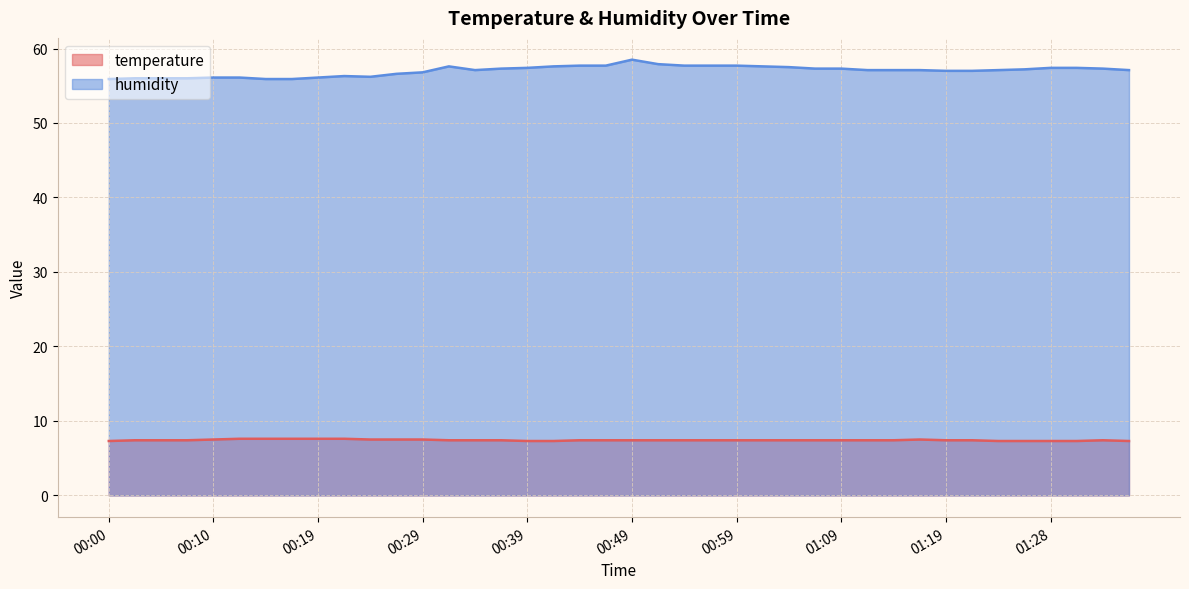

Which series has the widest spread of values?

humidity